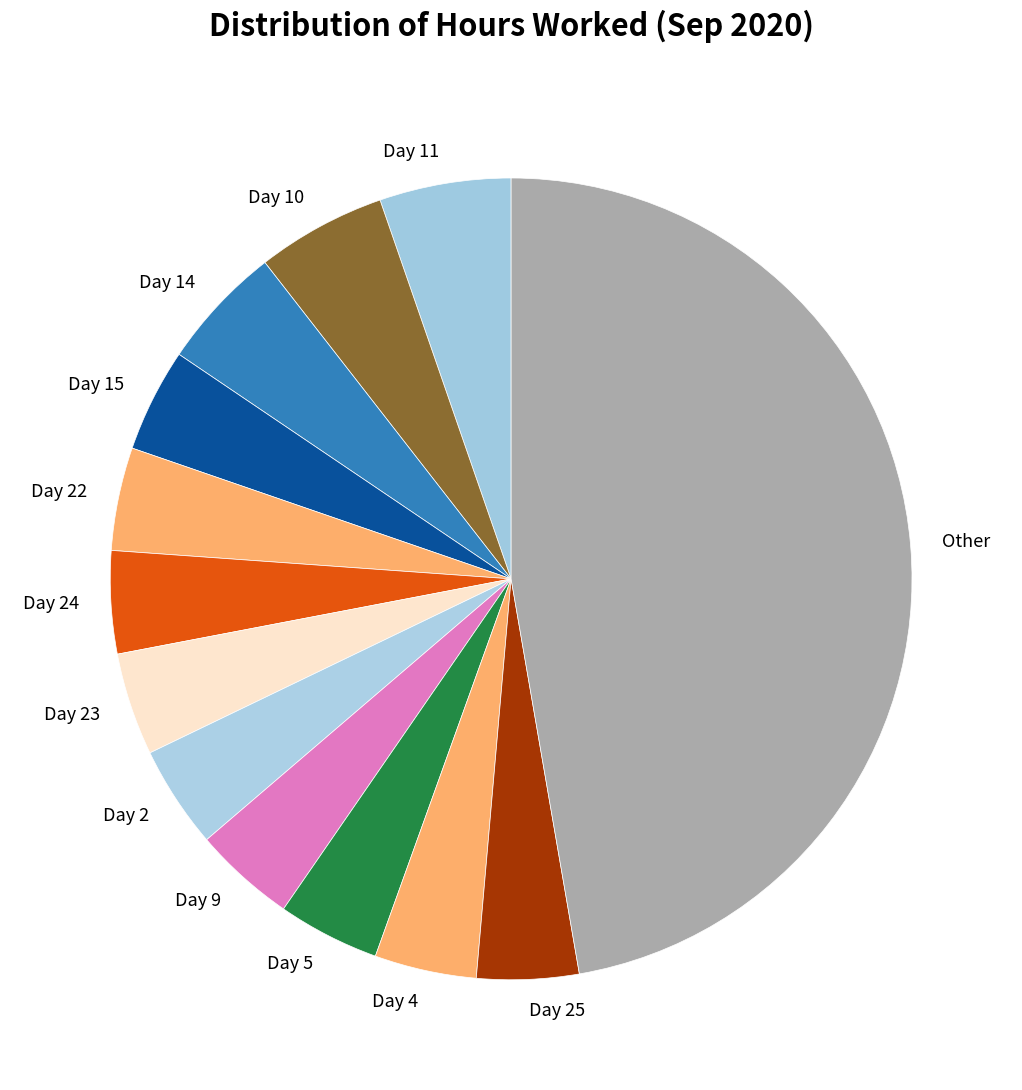

How many segments does this pie chart have?

13